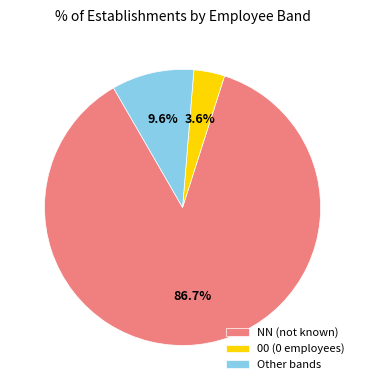

Which category has the biggest portion of the pie?

NN (not known)